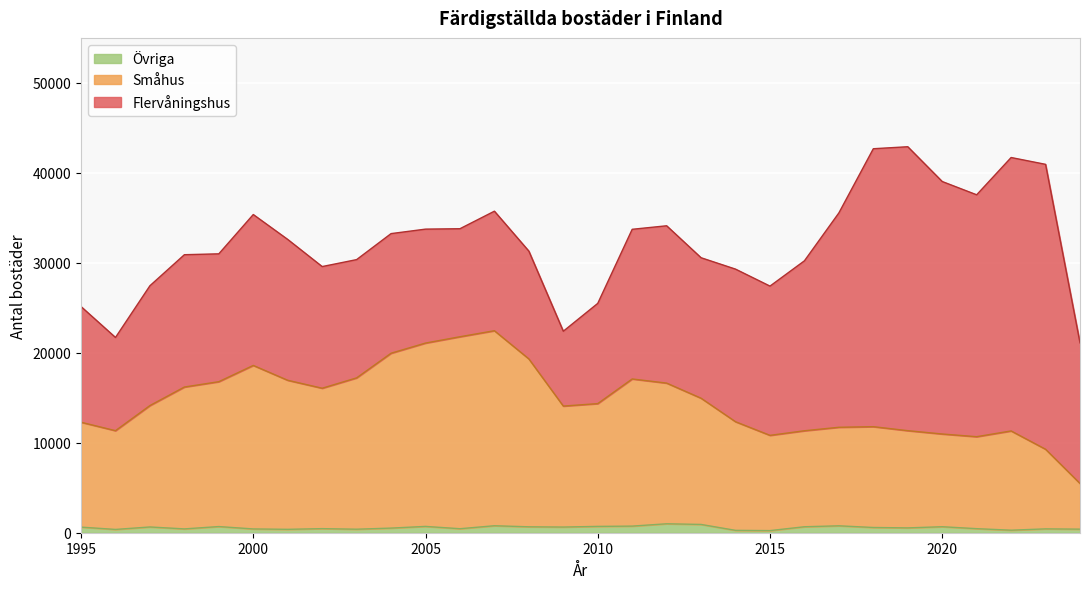

What is the difference between the Övriga values at 2015 and 2012?

758